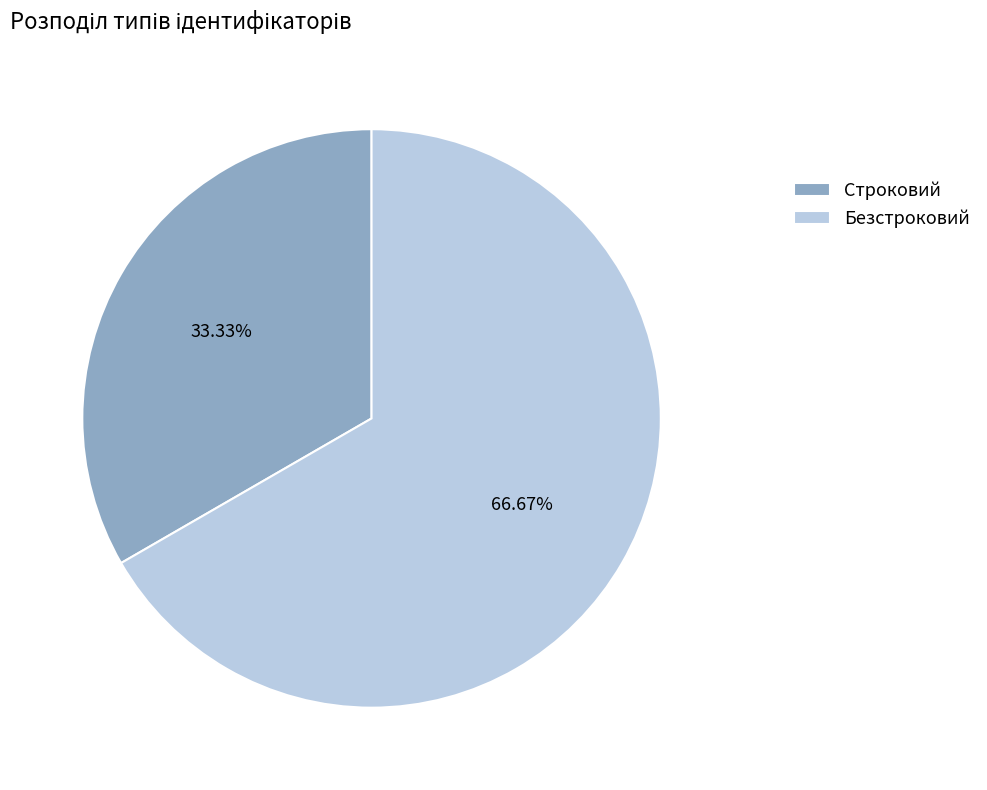

Which slice is the largest?

Безстроковий